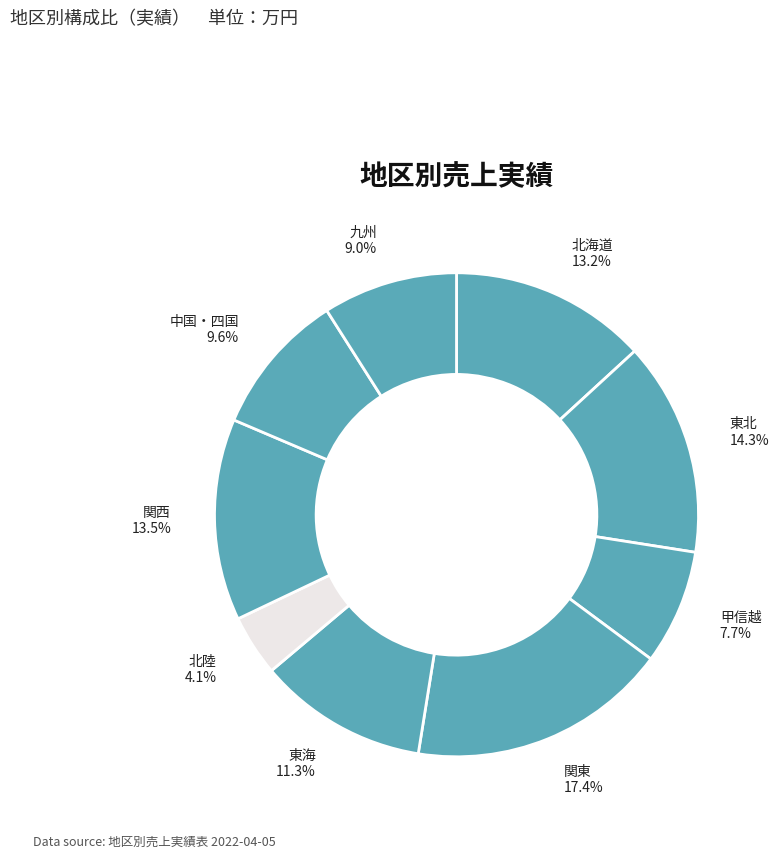

To the nearest percent, what percentage of the pie is 北陸?

4%